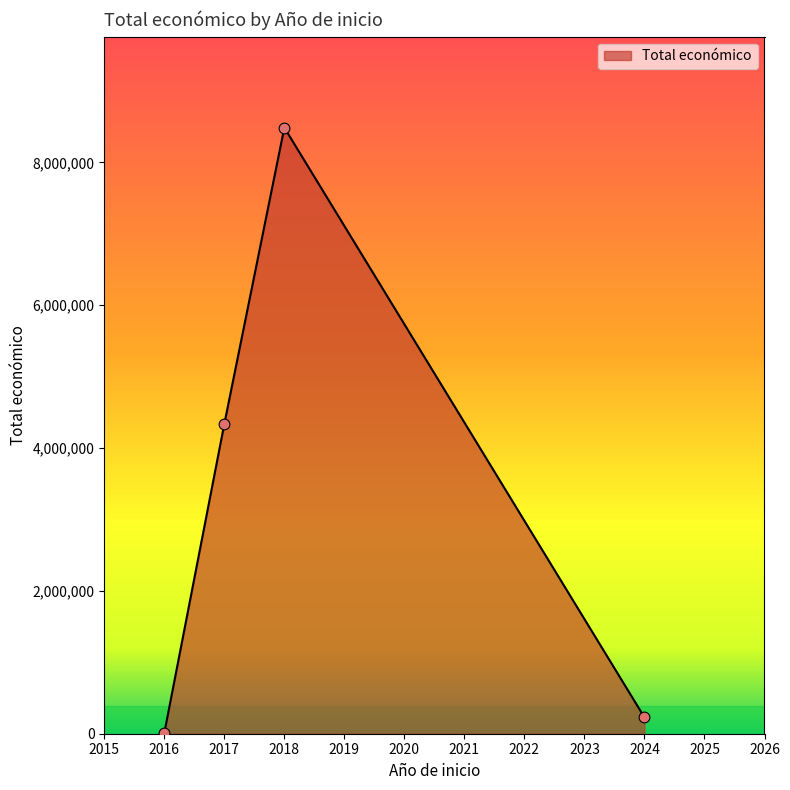

Between 2016 and 2018, which is larger?

2018